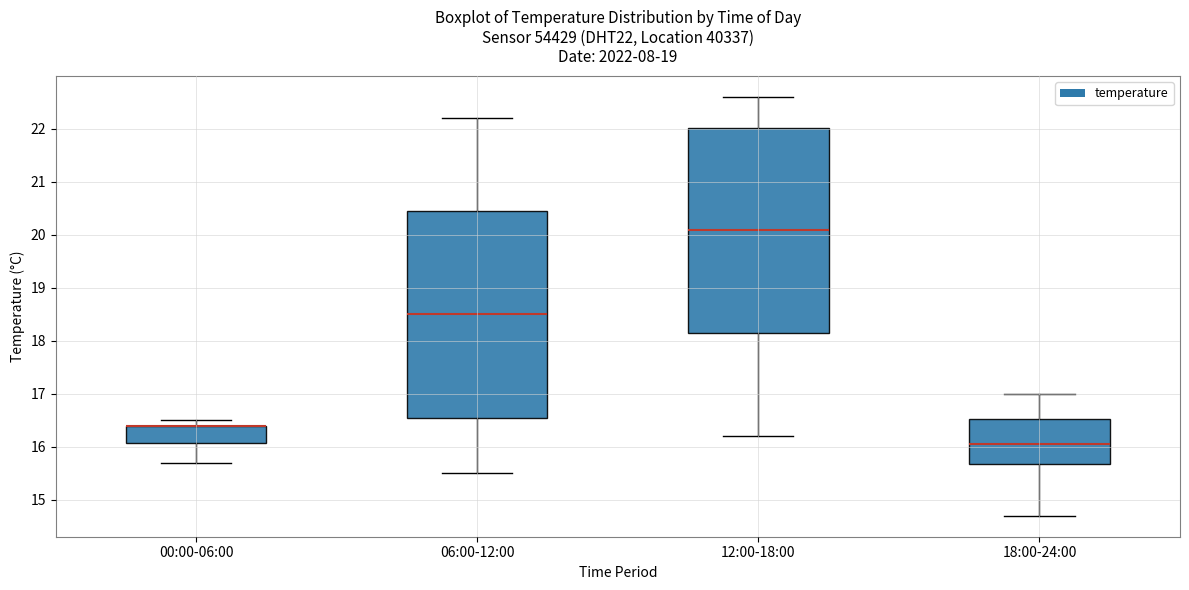

Where is the lower edge of the box for 06:00-12:00 on the y-axis? The values are not printed on the chart, so give them approximately, as read against the axis.

16.6